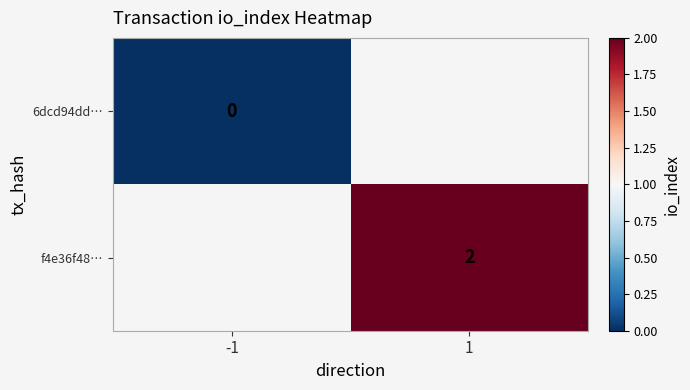

True or false: f4e36f48… has a value of 2 at 1.

True